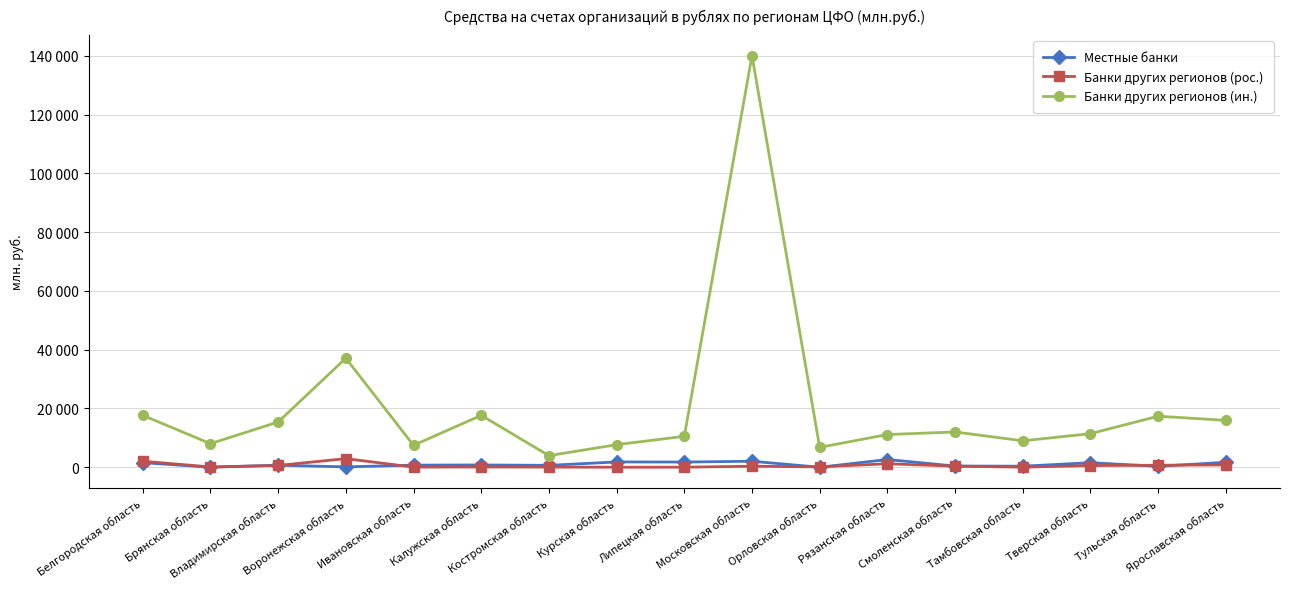

Which series changed the most between Смоленская область and Ярославская область?

Банки других регионов (ин.)